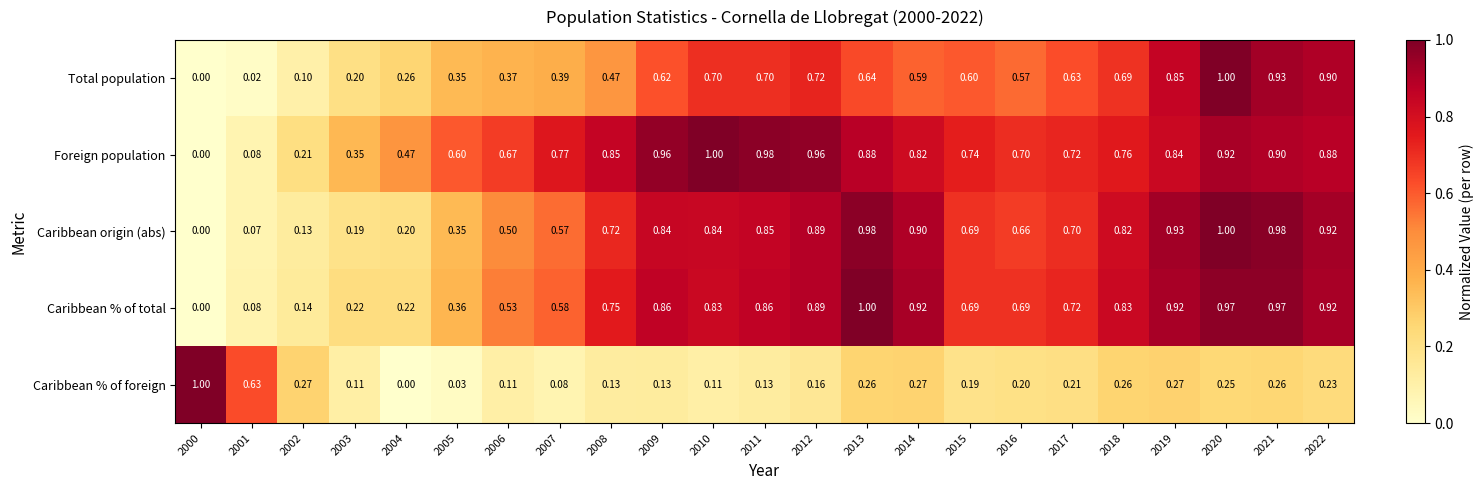

Between 2000 and 2012, which series saw the biggest shift?

Foreign population